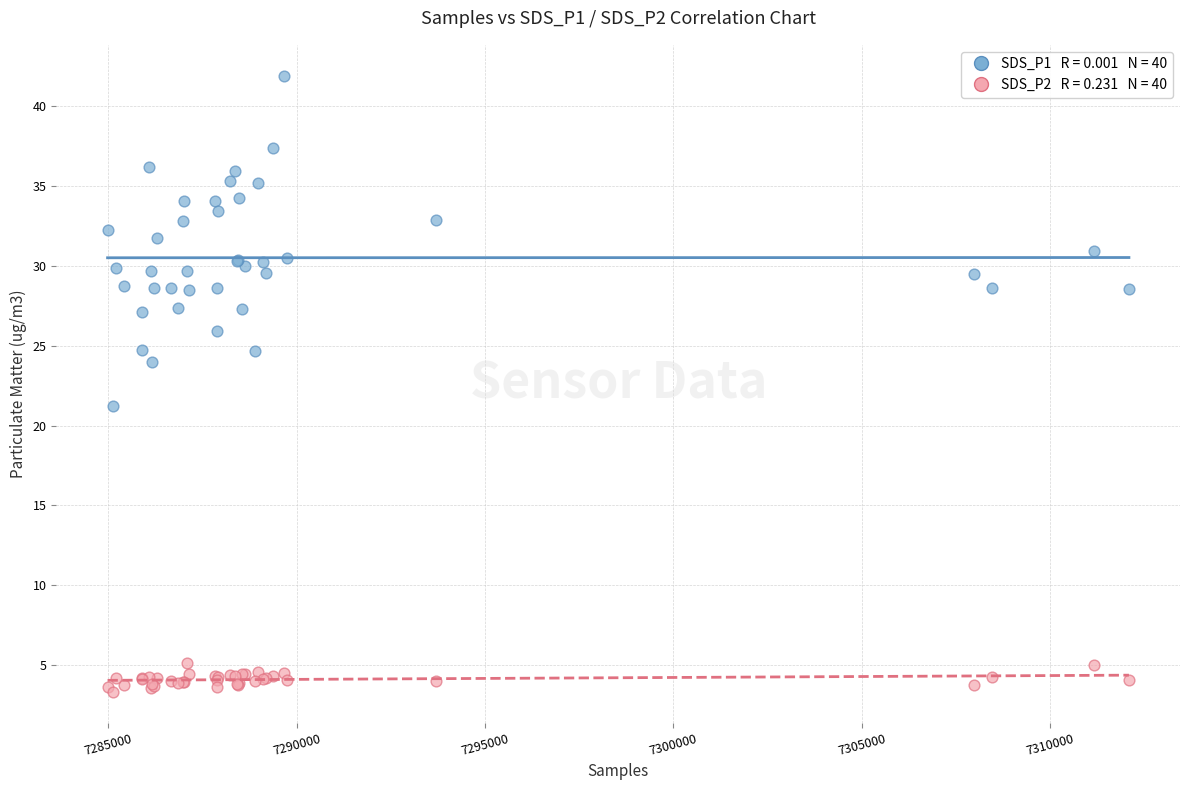

Across all series, what Y value is closest to 22?

21.2